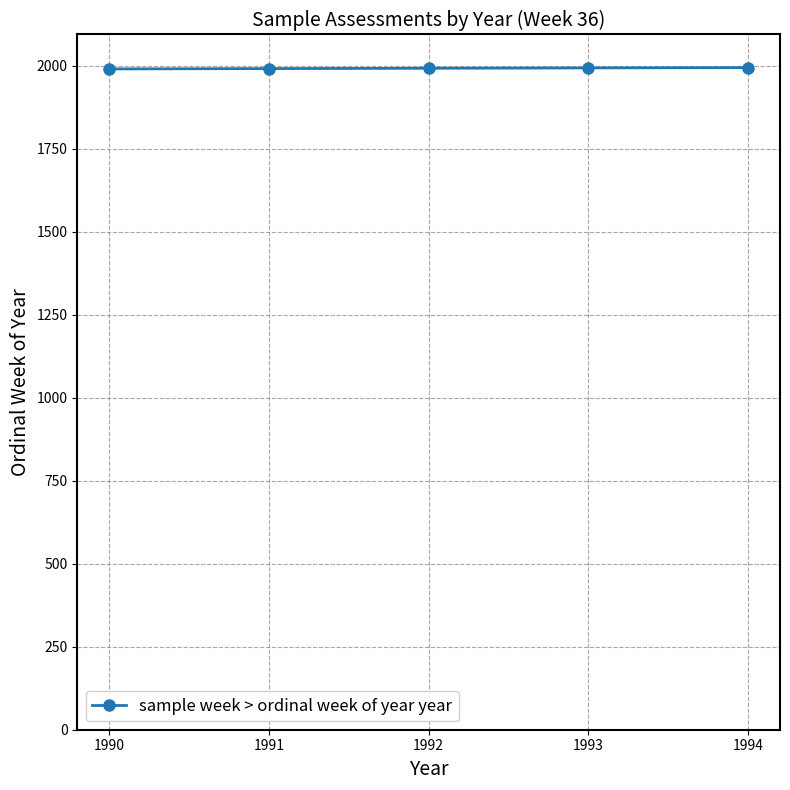

How many distinct data groups are displayed?

1